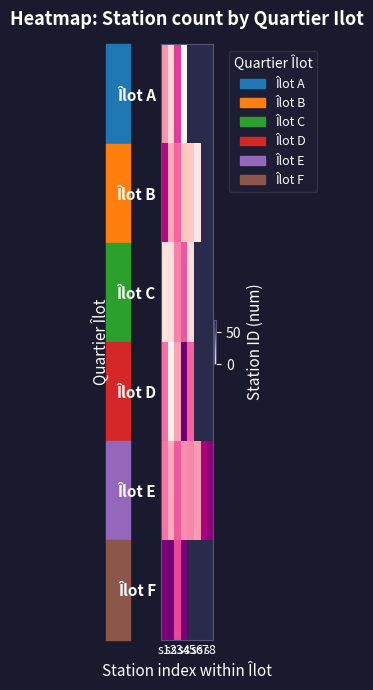

Rank the categories by Îlot E value from highest to lowest.

s8, s7, s3, s1, s5, s4, s6, s2